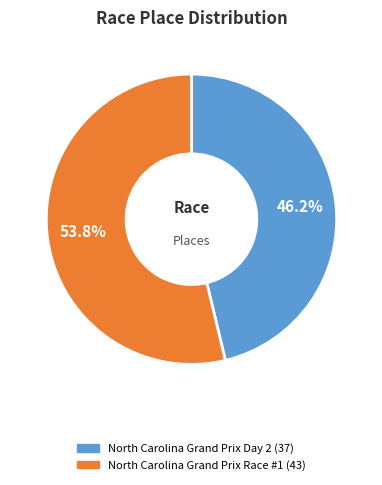

Between North Carolina Grand Prix Race #1 and North Carolina Grand Prix Day 2, which is larger?

North Carolina Grand Prix Race #1